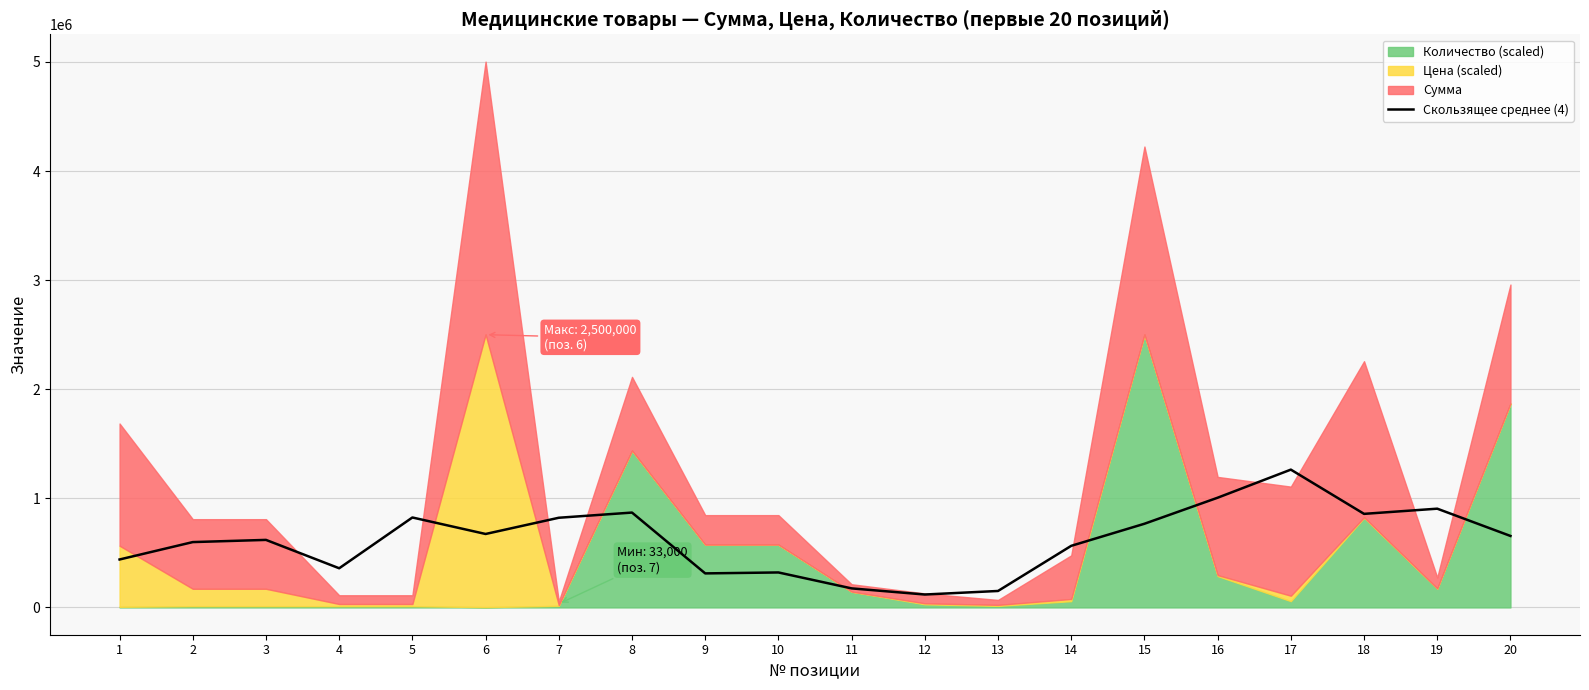

What is the lowest value of the Скользящее среднее (4) series?

118387.5